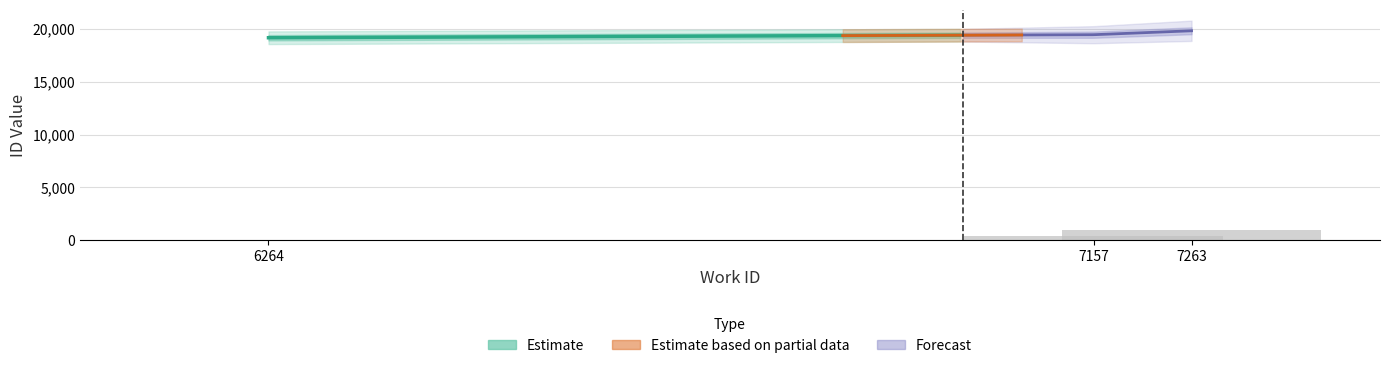

What is the difference between the id values at 7263 and 6264?

657